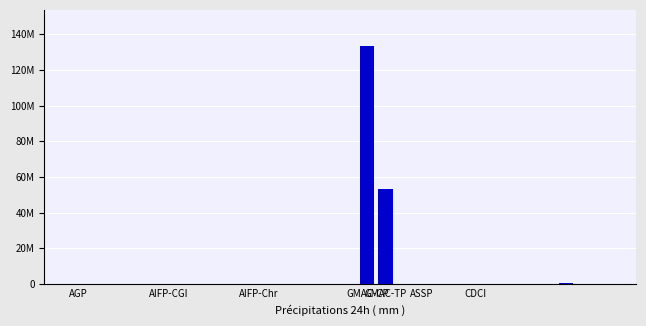

What is the label of the 3rd bar from the left?

AIFP-Chr